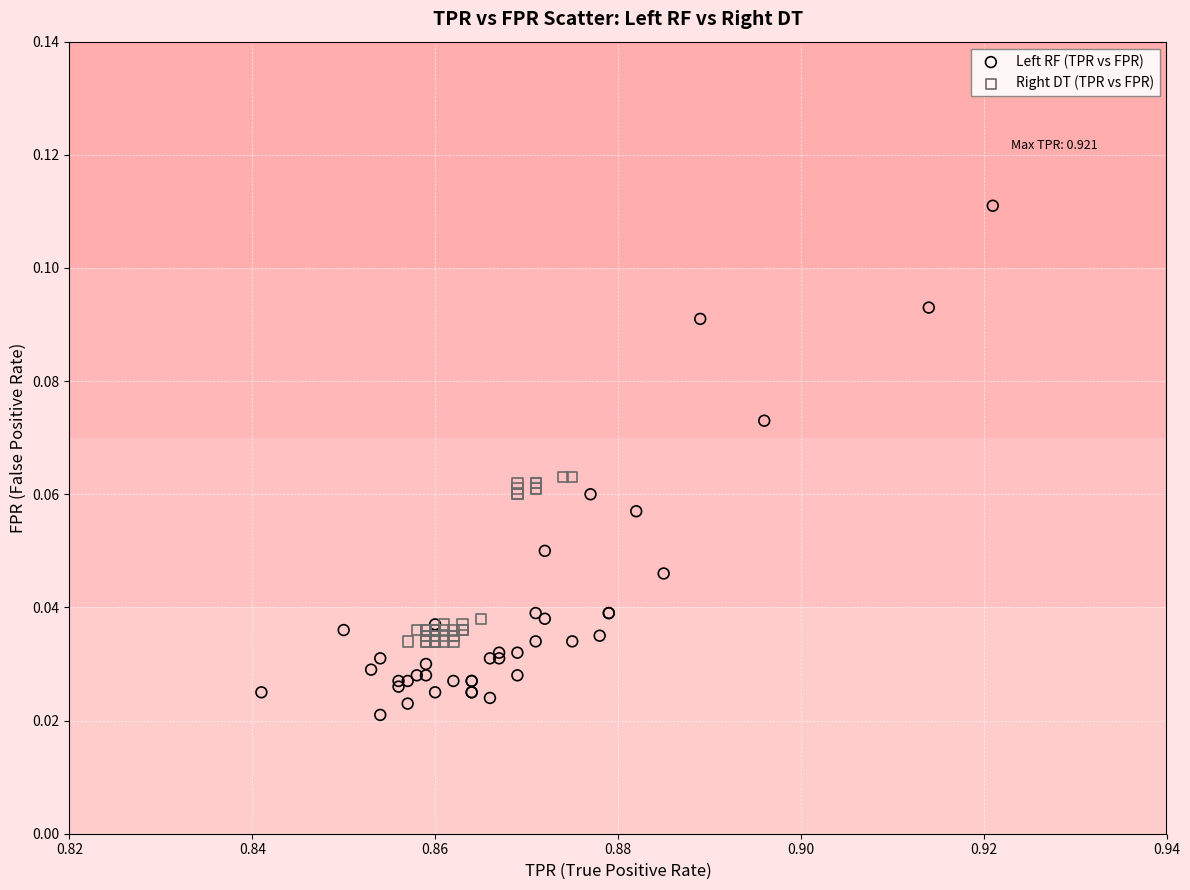

Which series reaches the maximum Y coordinate?

Left RF (TPR vs FPR)